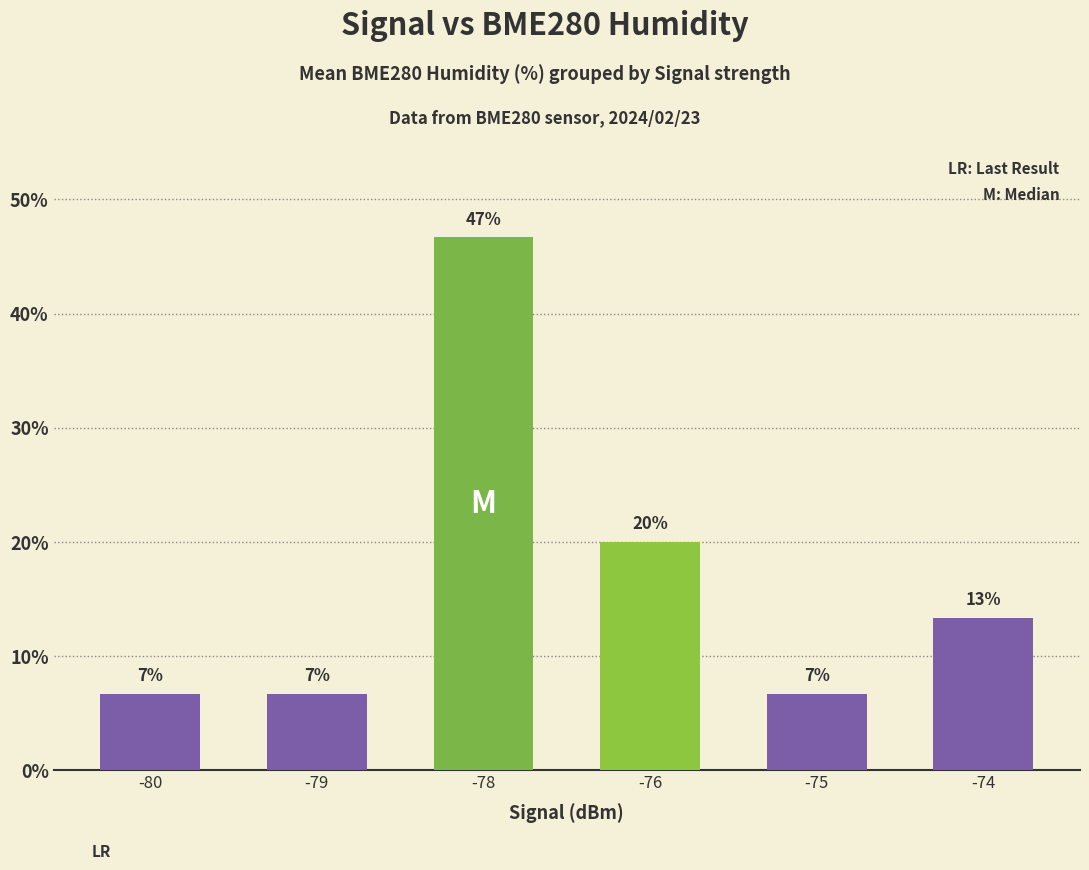

What is the sum of the values at -74 and -75?

20.0